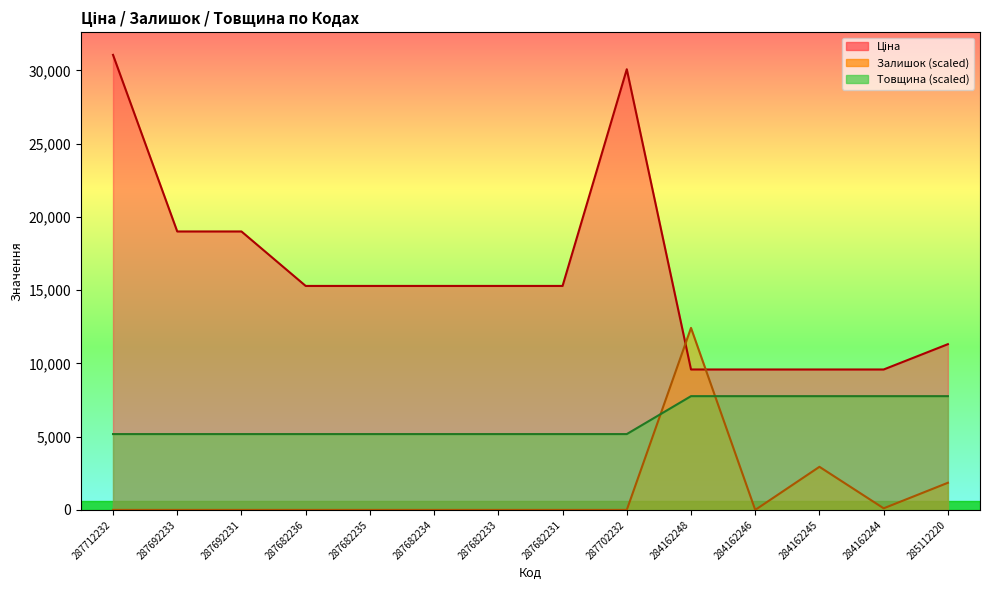

Where is the first local maximum for Ціна?

287702232